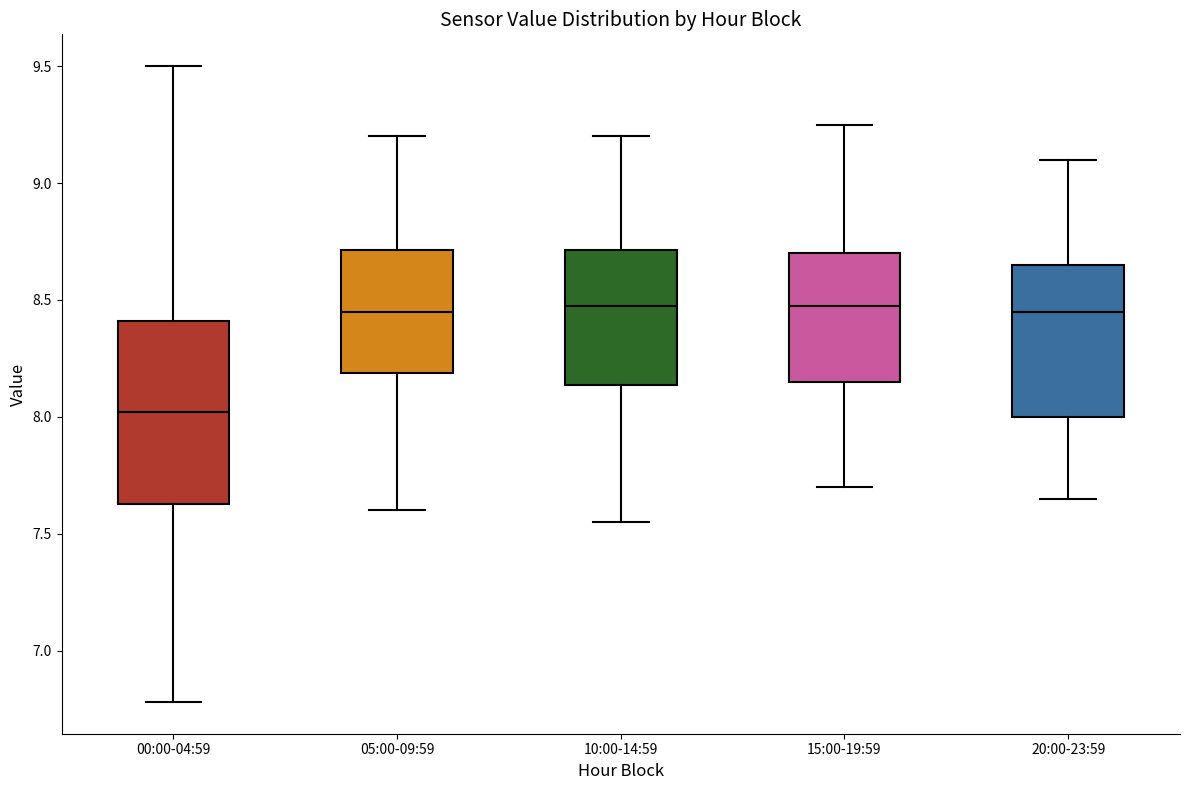

Where does the median line of the box for 05:00-09:59 sit on the y-axis? The values are not printed on the chart, so give them approximately, as read against the axis.

8.45